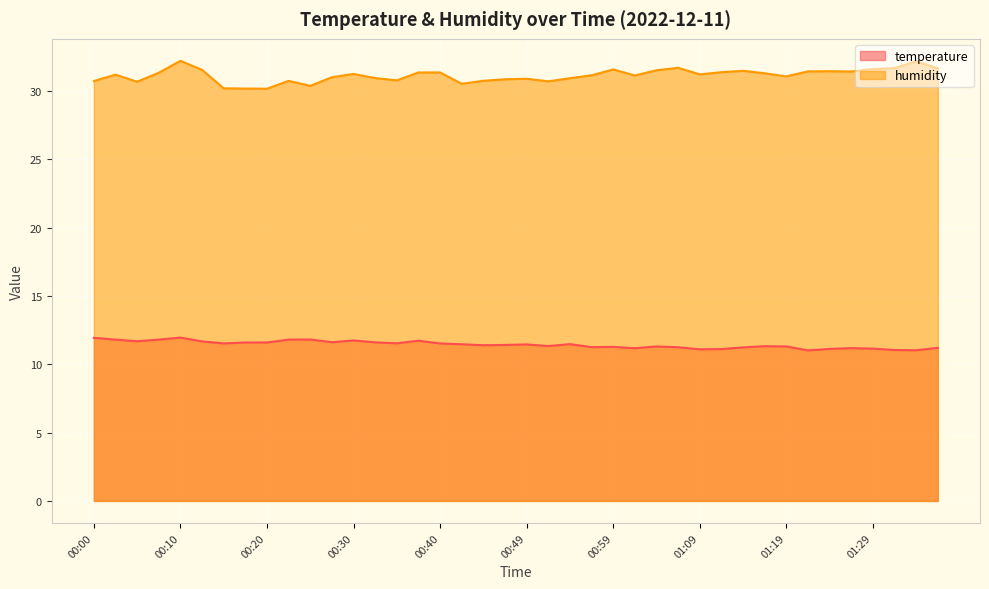

Rank the series by their maximum value, from highest to lowest.

humidity, temperature